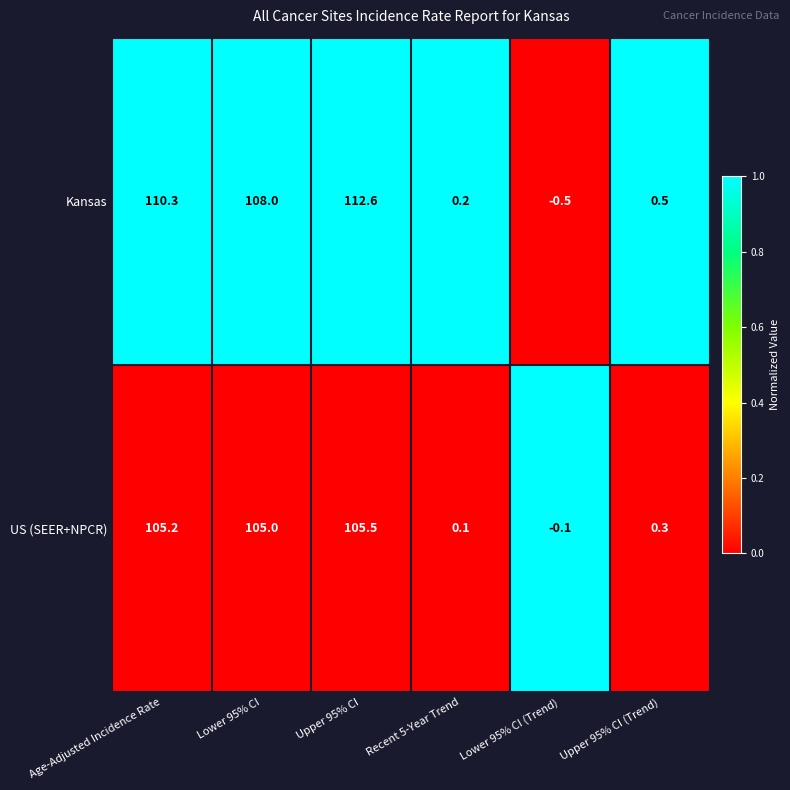

Where does the US (SEER+NPCR) series first go above 105?

Age-Adjusted Incidence Rate